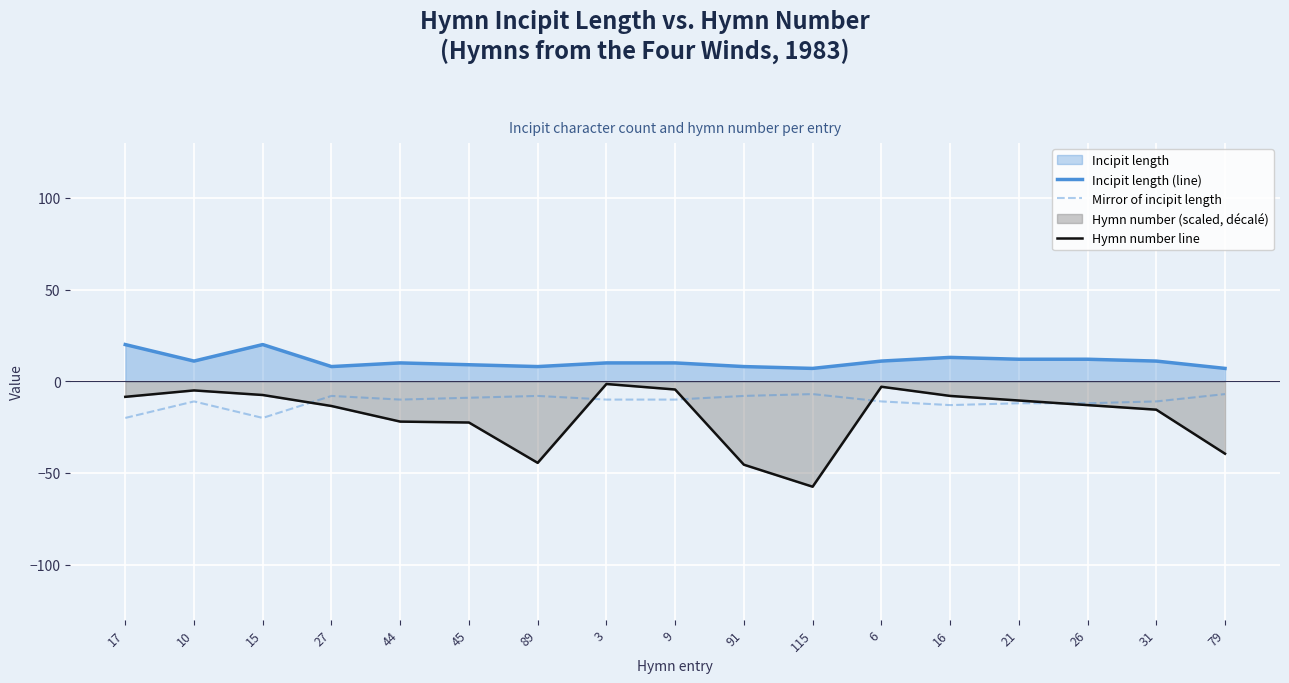

What is the difference between the maximum and minimum values in the Hymn number line series?

56.0